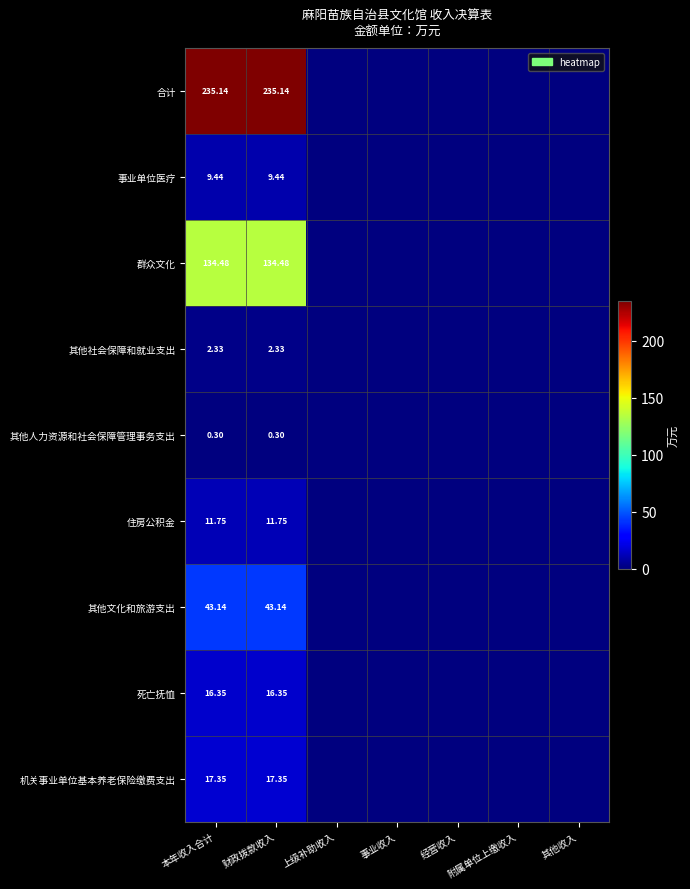

At how many categories does at least one series exceed 203?

2